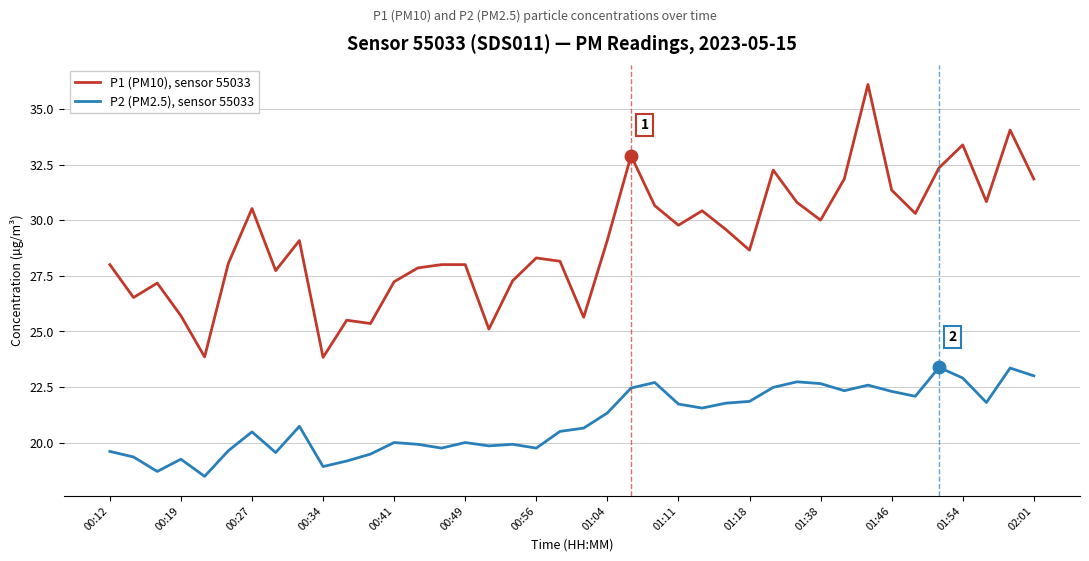

What is the highest value of the P1 (PM10), sensor 55033 series?

36.1